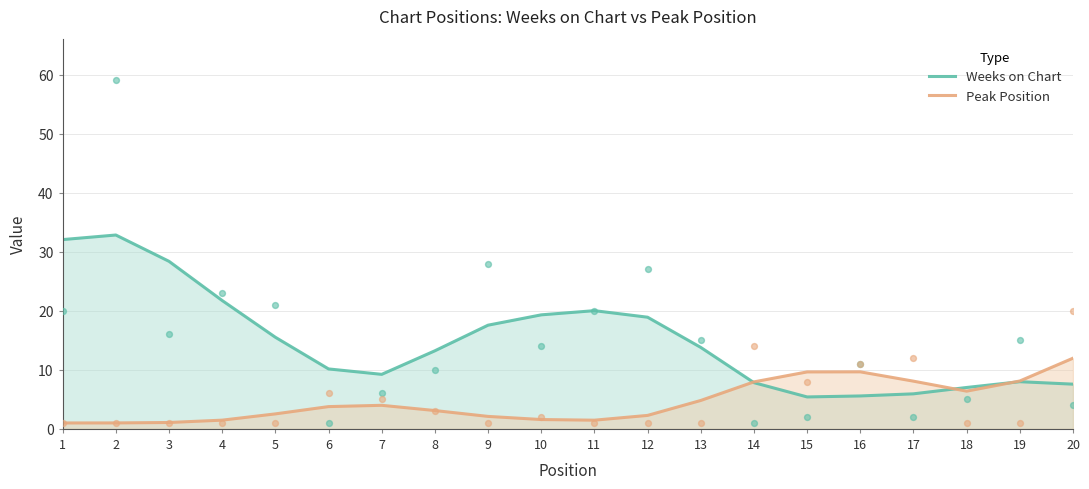

Which series reaches the minimum Y coordinate?

Peak Position